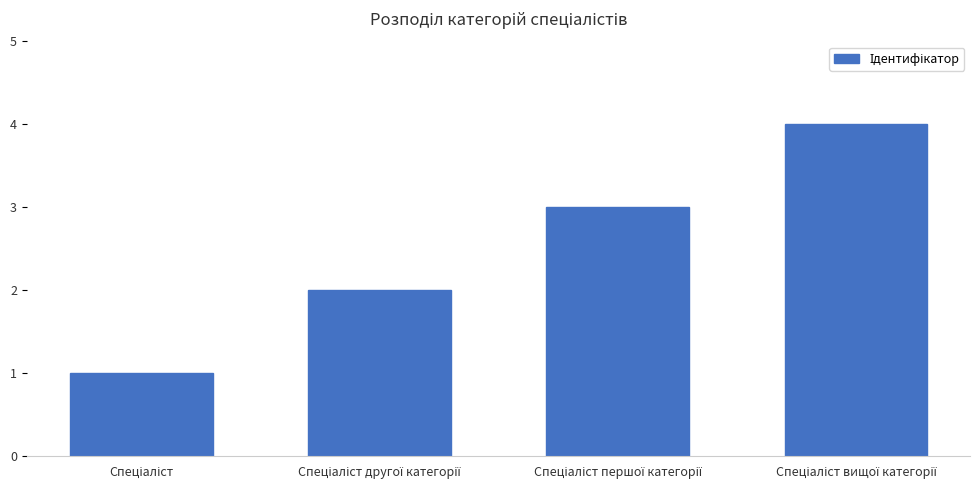

What is the greatest value displayed?

4